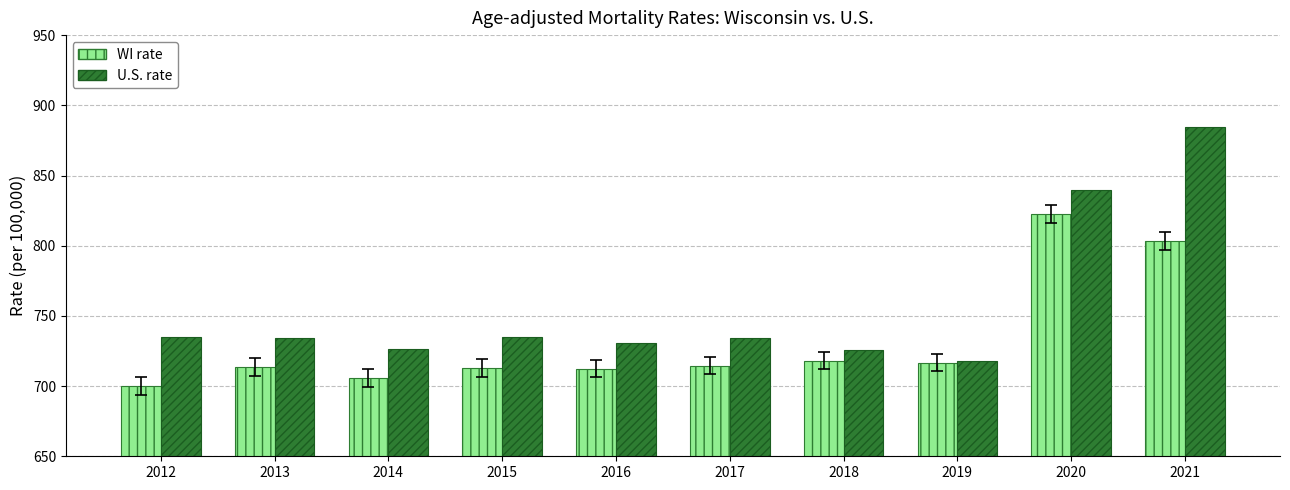

How many data points does each series have?

10